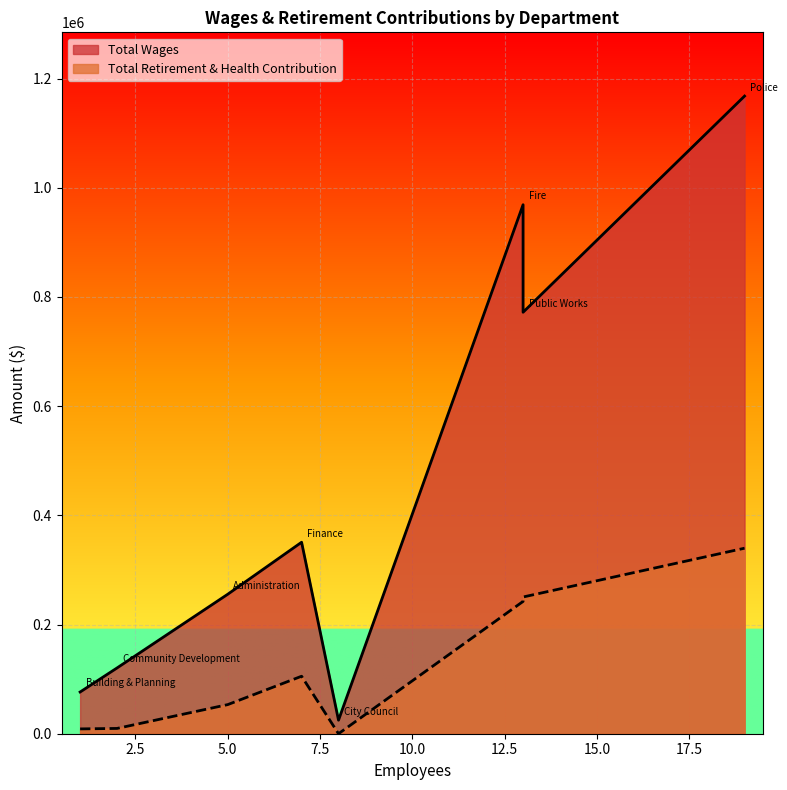

True or false: Total Retirement & Health Contribution has more than 2 interior local peaks.

False